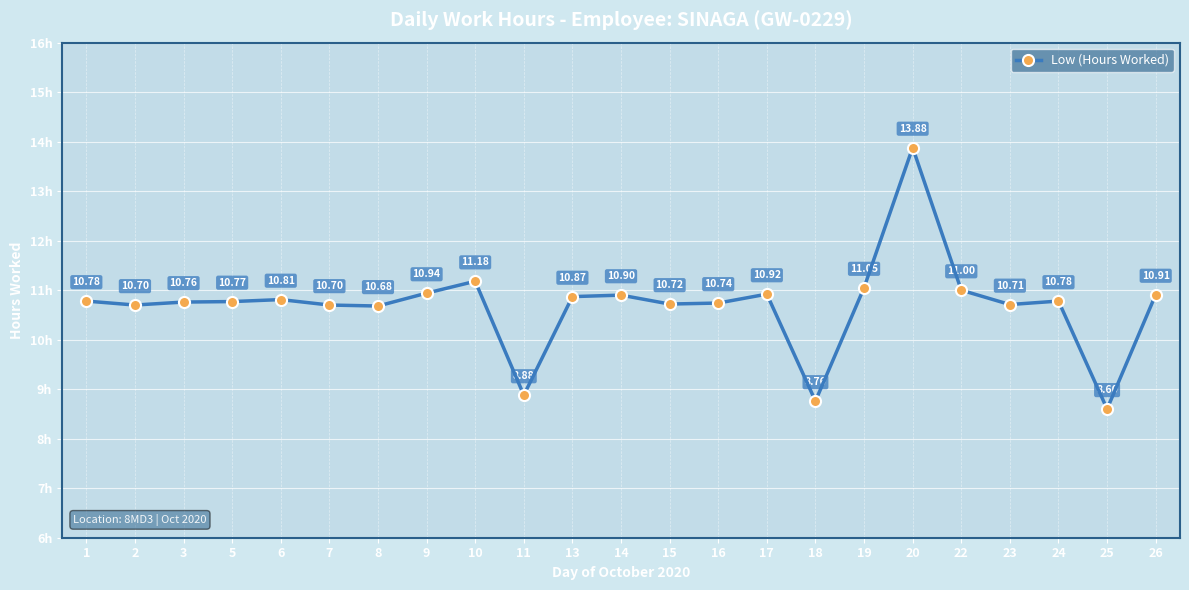

What is the difference between the maximum and minimum values?

5.3